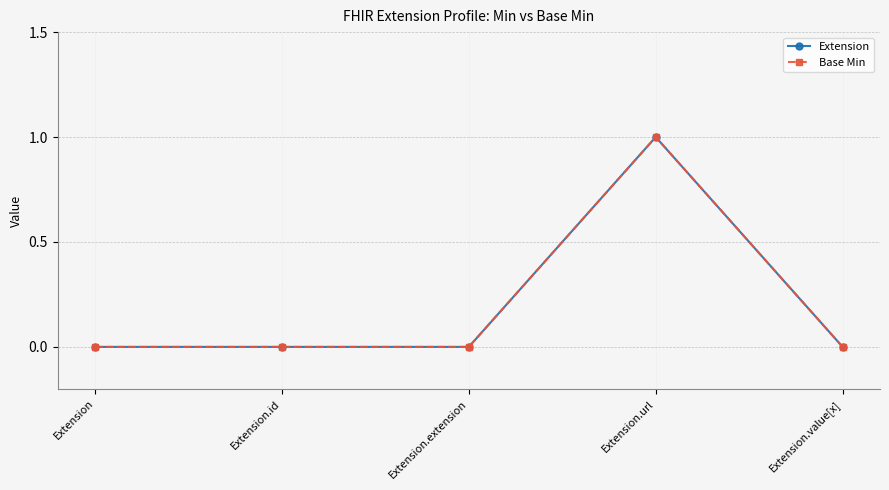

The value of Base Min at Extension.value[x] is 0. True or false?

True